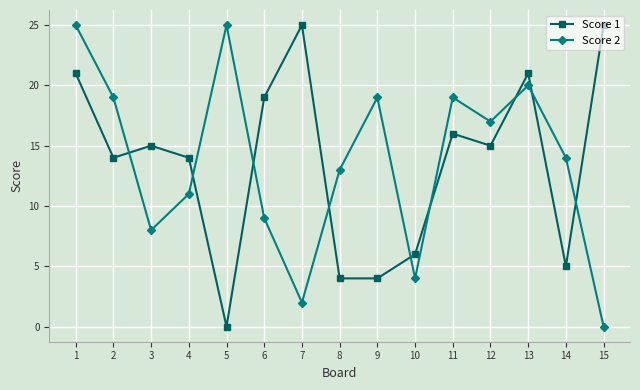

Does the chart have visible grid lines?

Yes